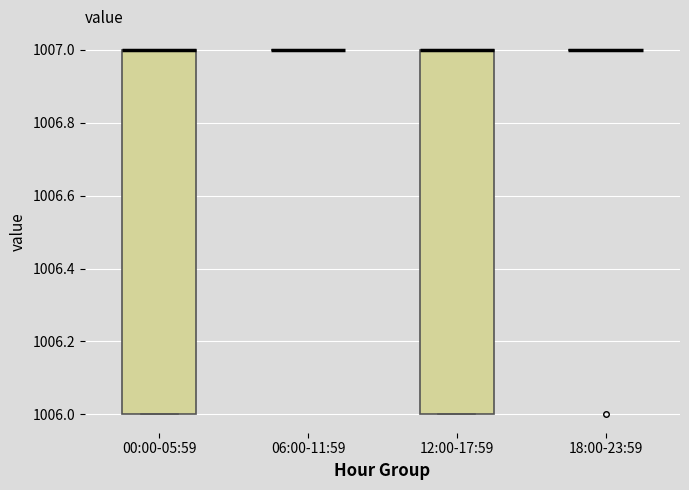

Where is the lower edge of the box for 12:00-17:59 on the y-axis? The values are not printed on the chart, so give them approximately, as read against the axis.

1006